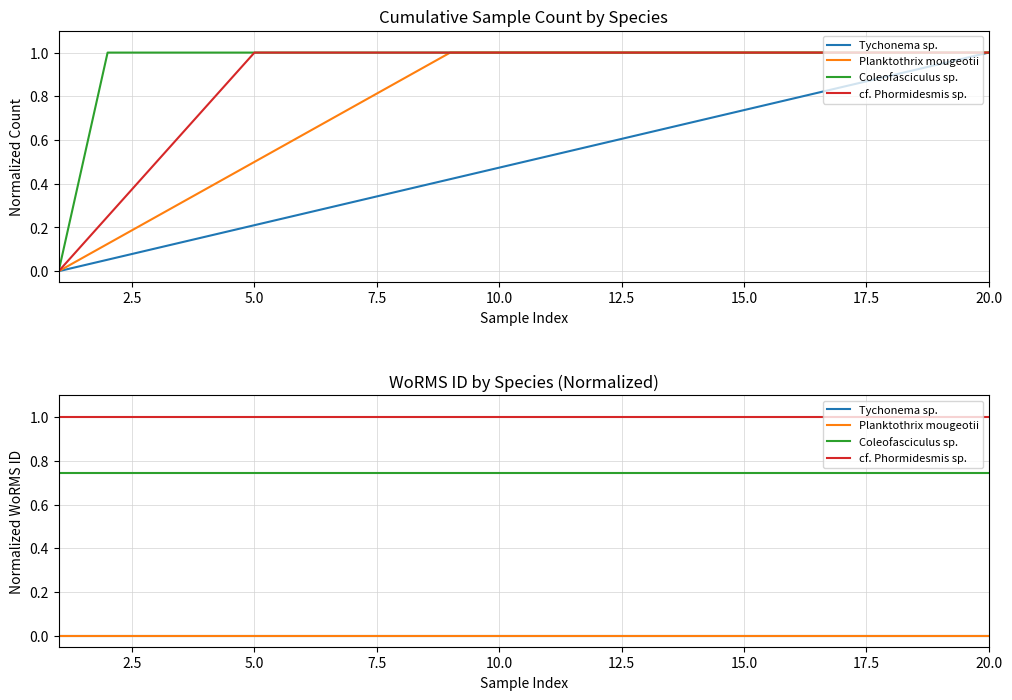

The value of Coleofasciculus sp. at 15.0 is 0.7. True or false?

True